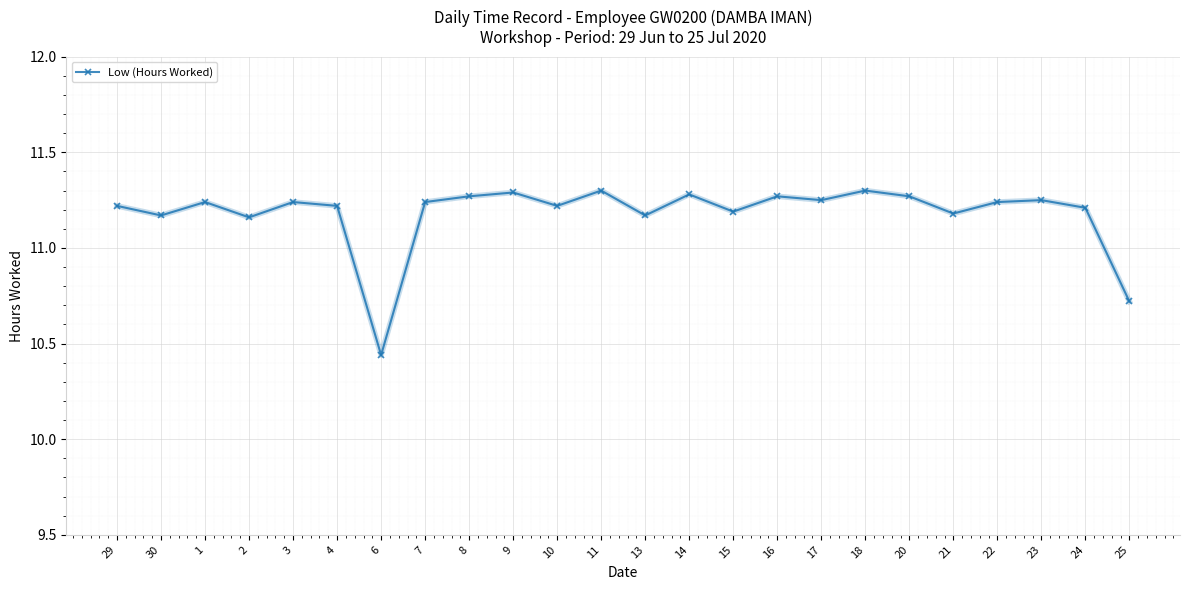

Where is the first local minimum?

30